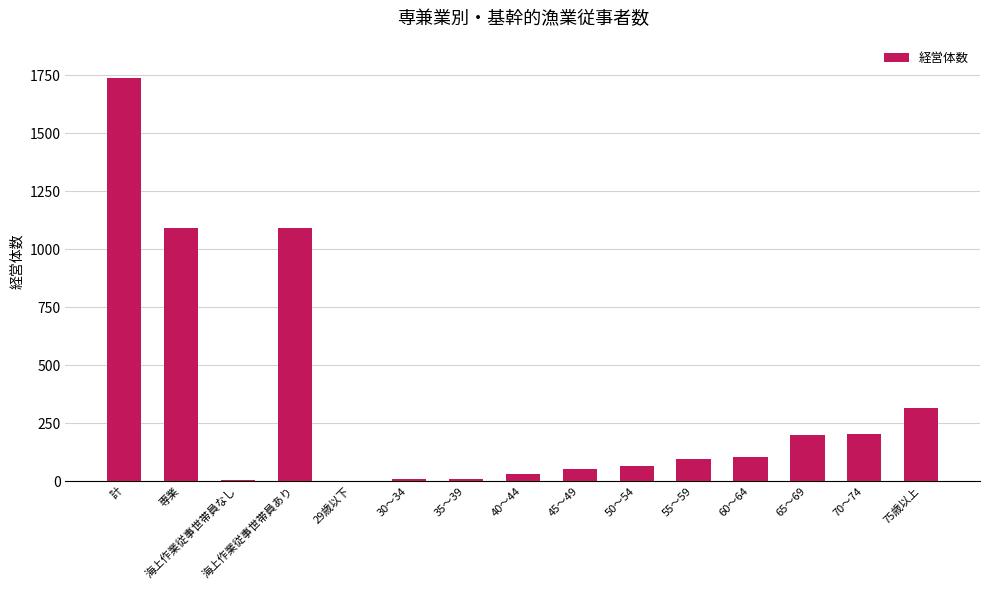

What is the difference between the values at 50～54 and 55～59?

30